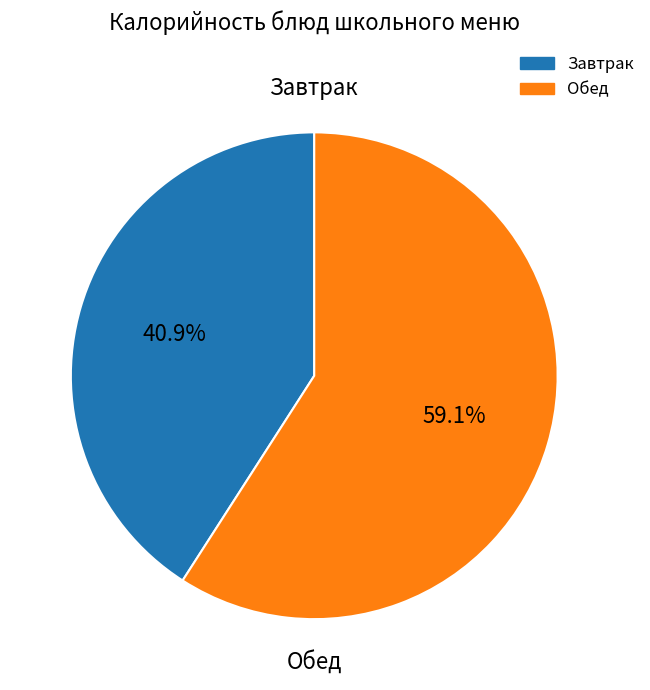

Is there a majority slice in this chart?

Yes